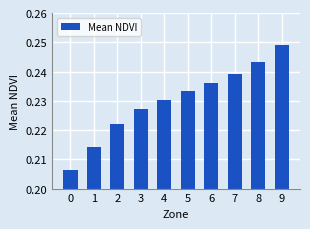

Rank the categories by value from highest to lowest.

9, 8, 7, 6, 5, 4, 3, 2, 1, 0